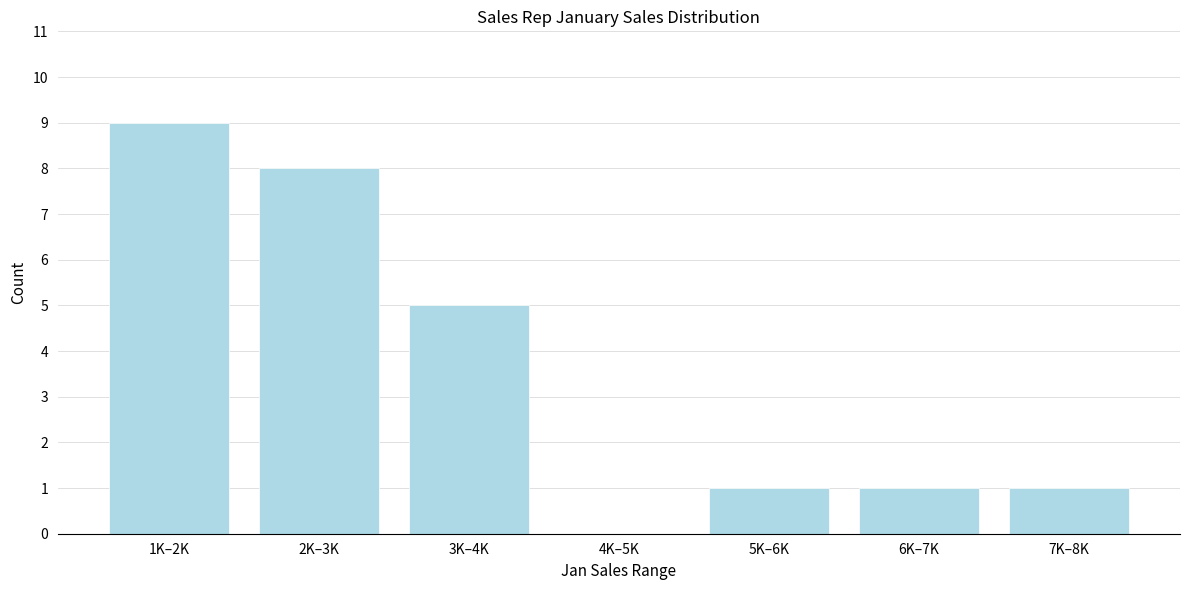

Reading left to right, transcribe all the data shown in this chart.

1K–2K=9	2K–3K=8	3K–4K=5	4K–5K=0	5K–6K=1	6K–7K=1	7K–8K=1